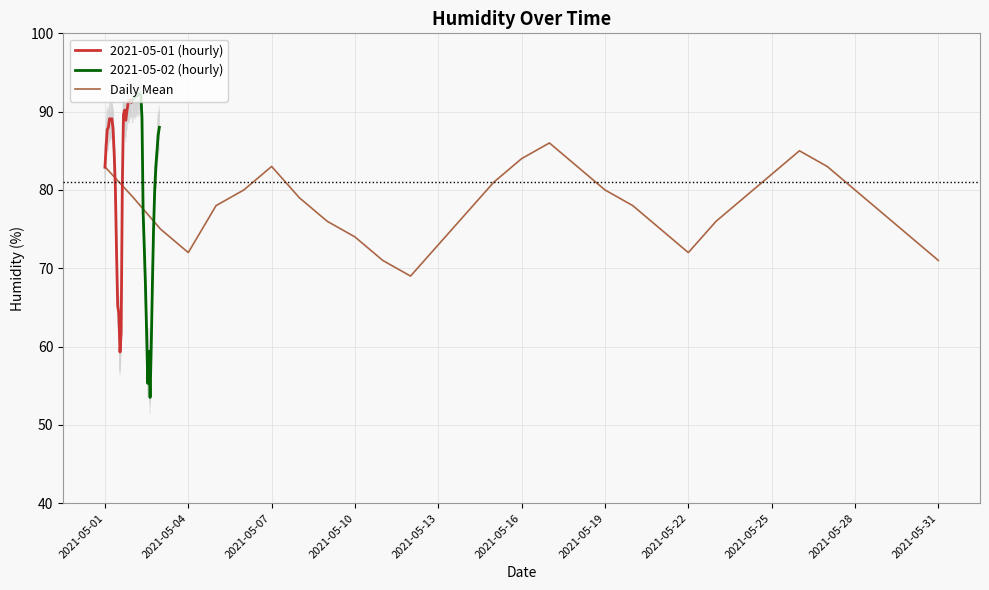

In Daily Mean, how many points are higher than both neighbors (excluding endpoints)?

5